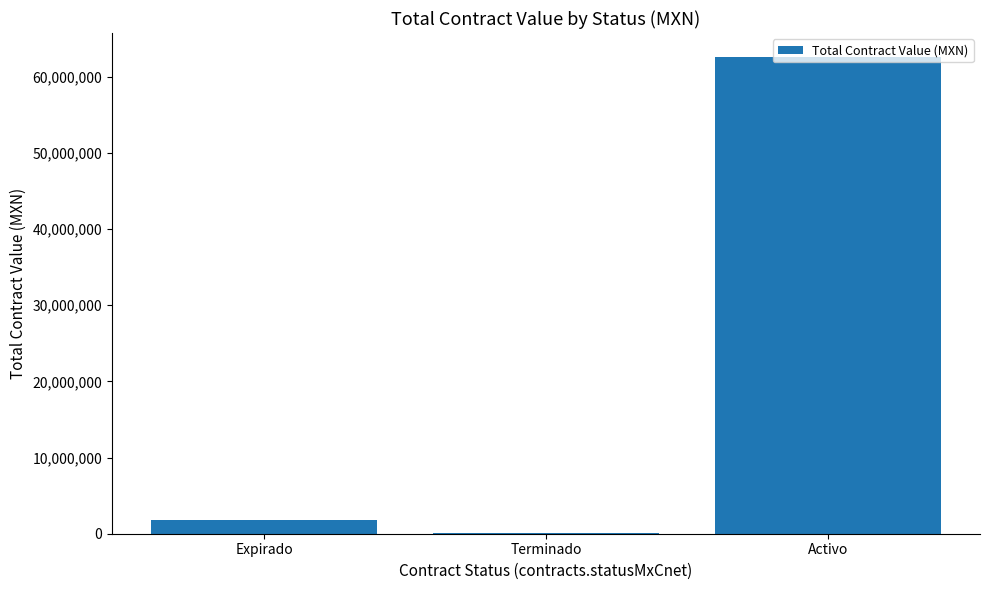

What is the maximum value shown in the chart?

62606069.0